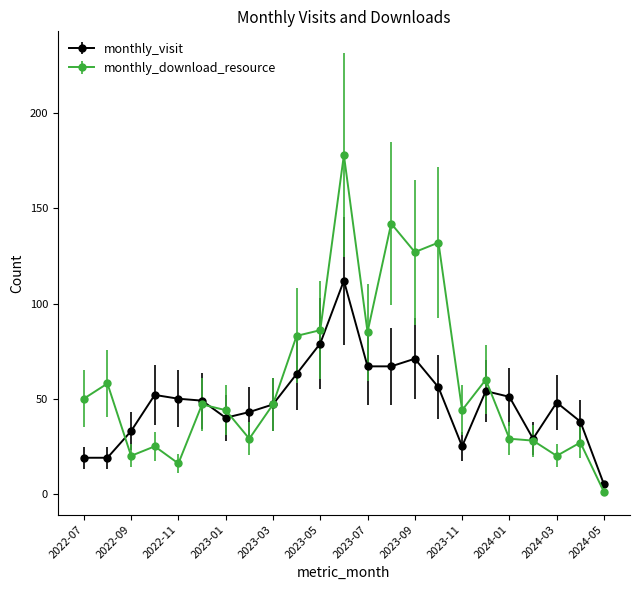

What are all the series names shown in the legend?

monthly_visit, monthly_download_resource